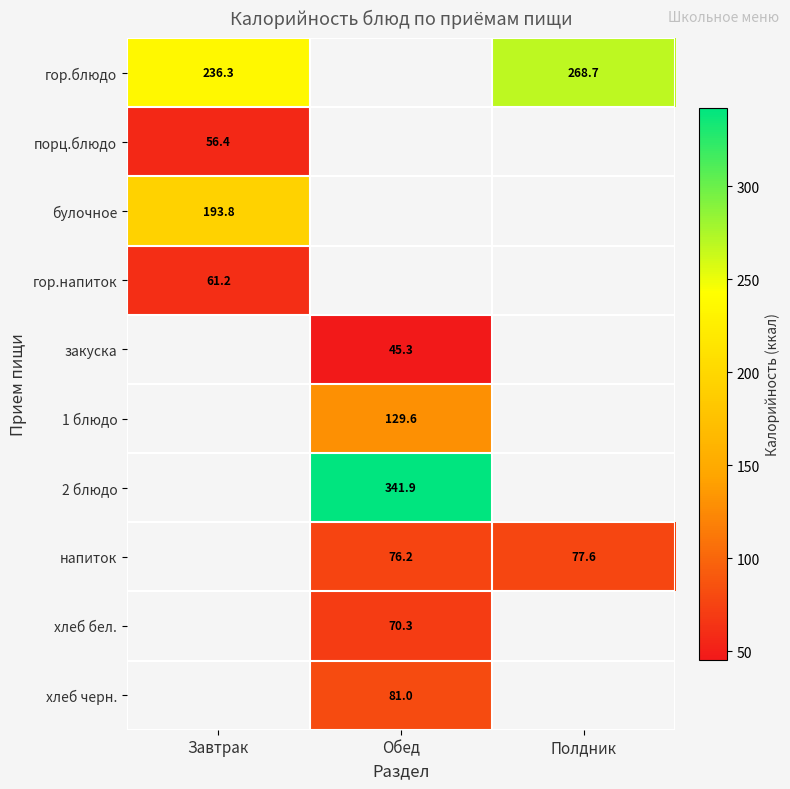

True or false: гор.блюдо has a value of 99.3 at Завтрак.

False